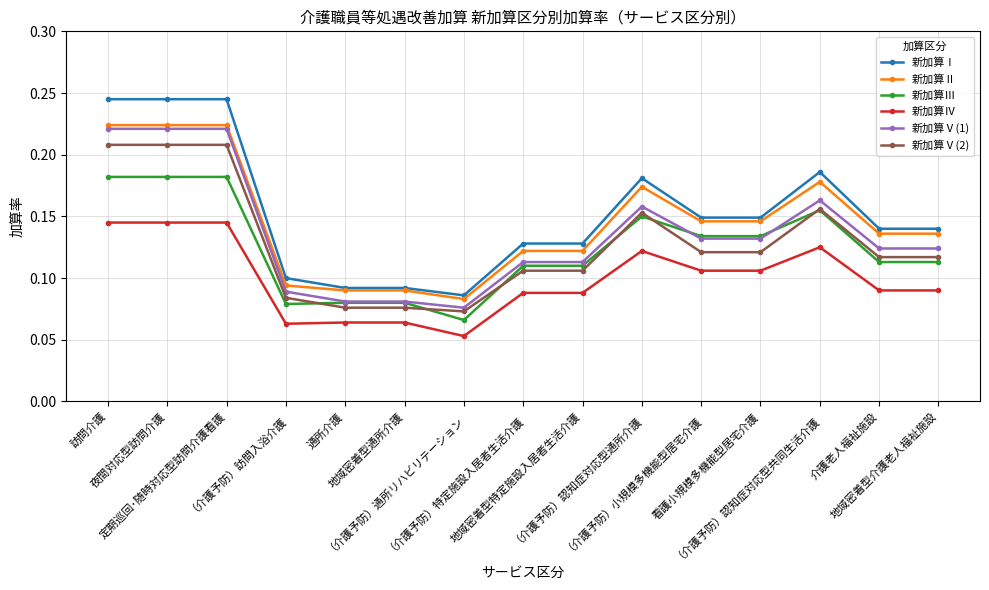

Which series has the largest range (max minus min)?

新加算Ⅰ